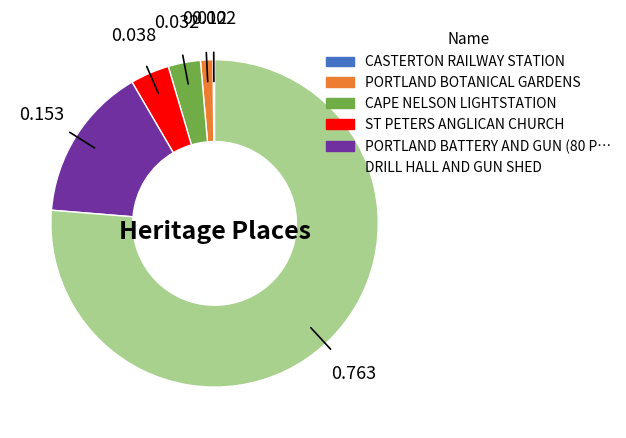

Is there any slice that represents more than half of the pie?

Yes